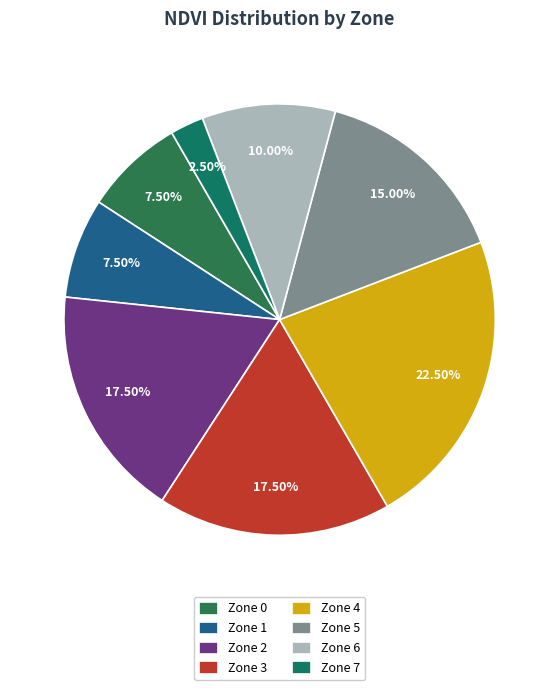

How many slices are in this pie chart?

8